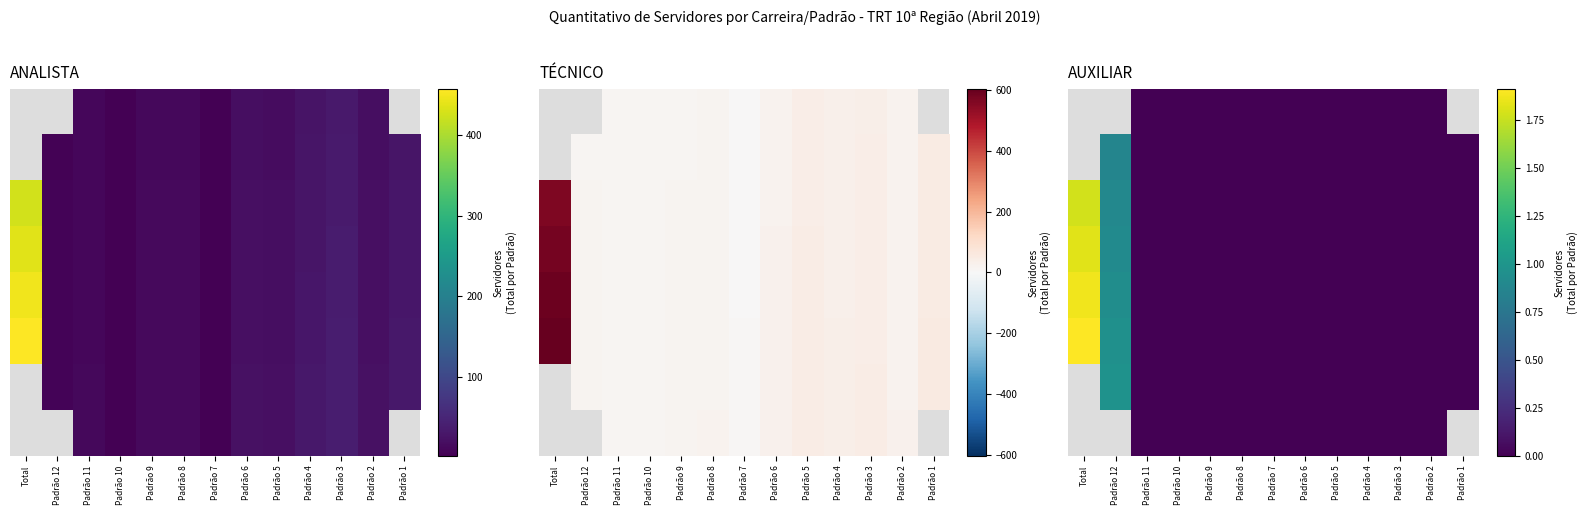

At which category is the sum across all series the highest?

Total